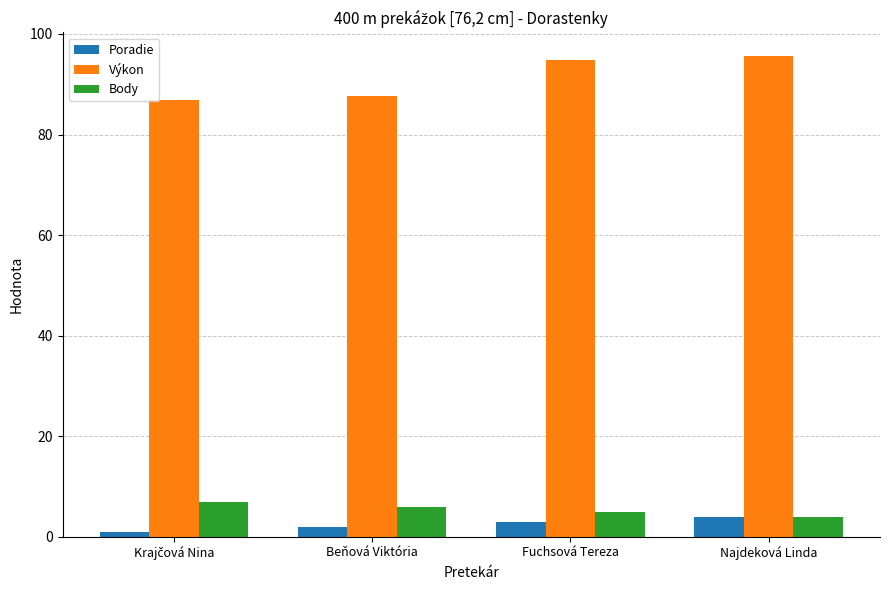

Does the chart contain stacked bars?

No